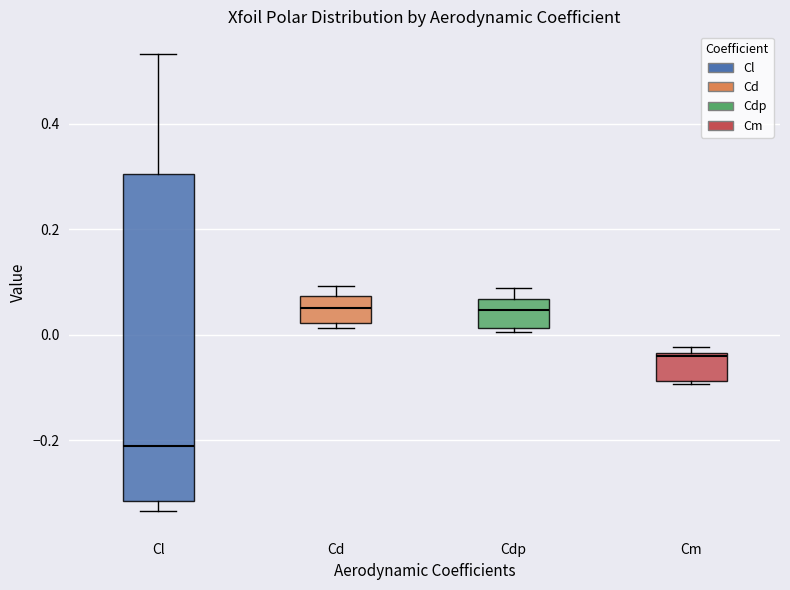

Which box is the tallest, from its lower edge to its upper edge?

Cl